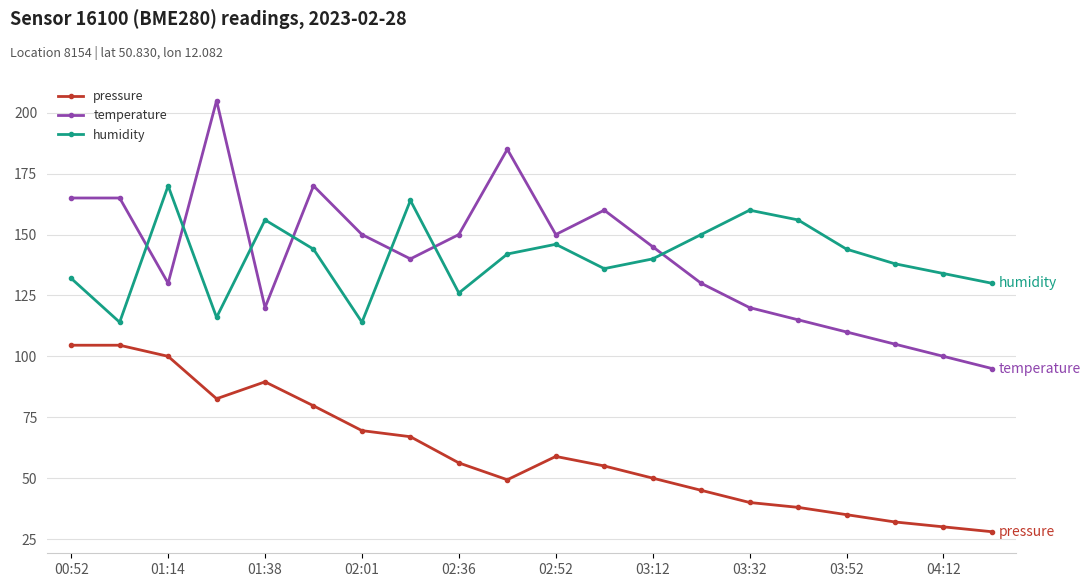

True or false: pressure and temperature intersect in this chart.

False